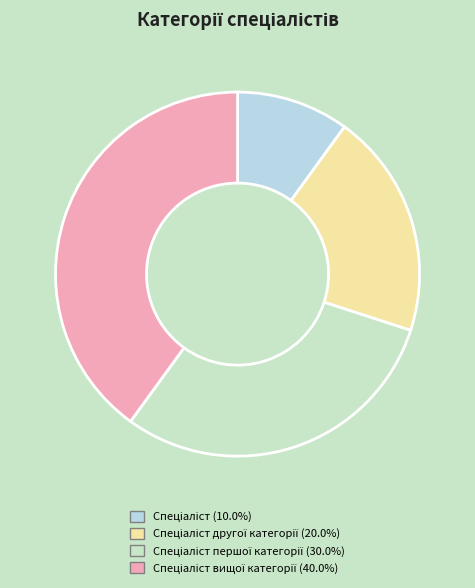

How many slices are in this pie chart?

4